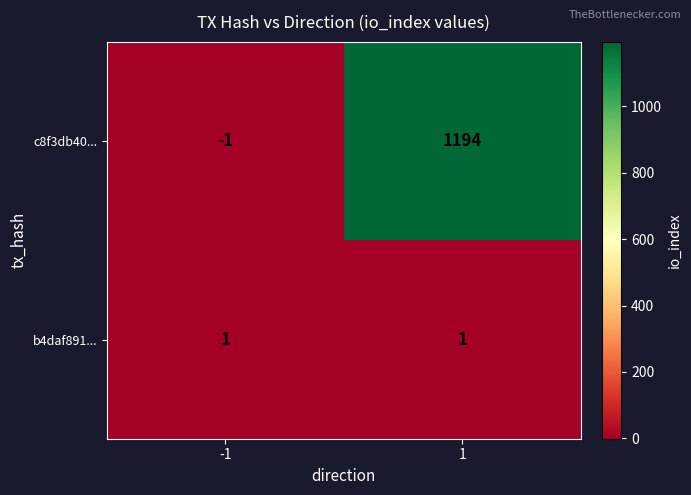

List the series in order of their peak value, lowest first.

b4daf891..., c8f3db40...